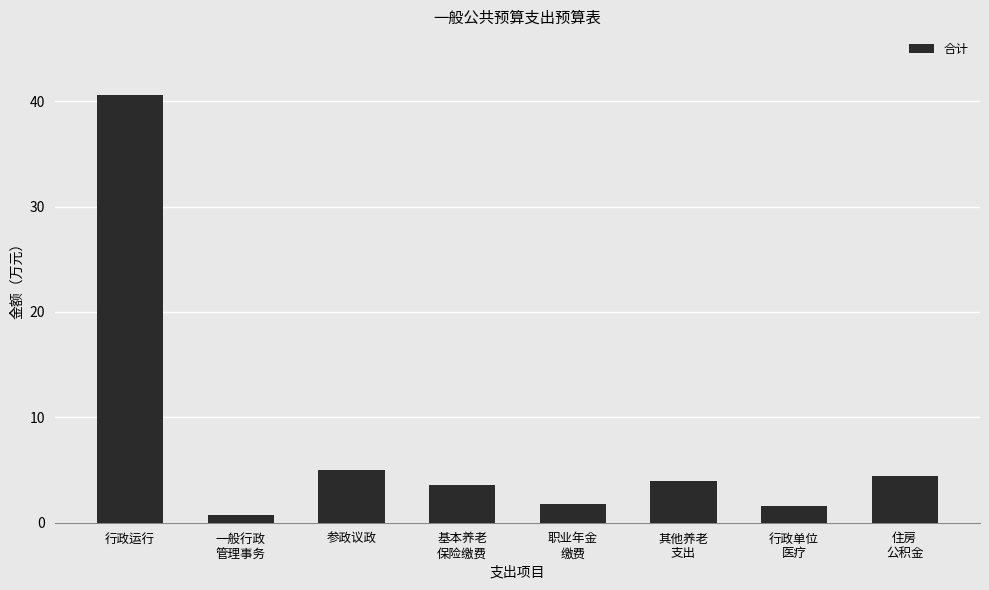

What is the sum of all values?

61.7